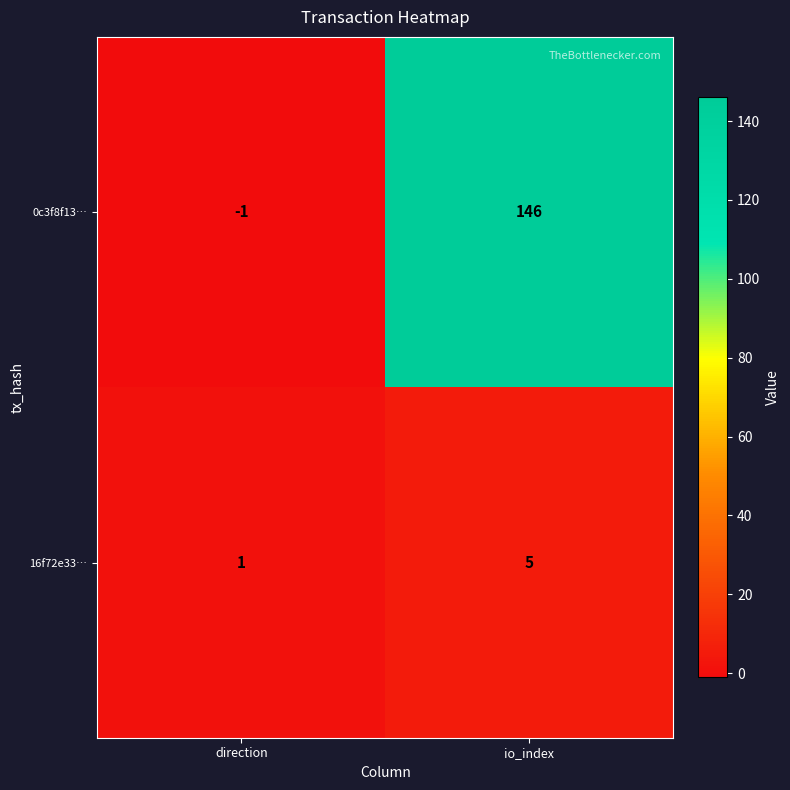

Read the 16f72e33… value at io_index.

5